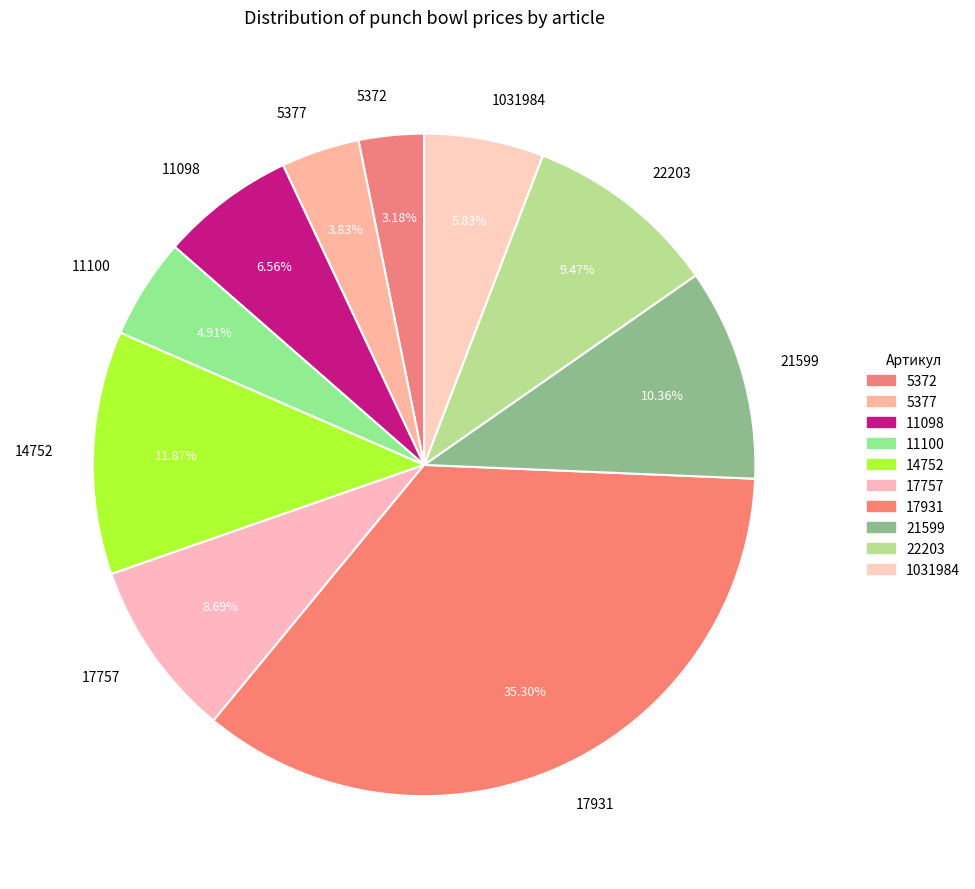

How many slices are in this pie chart?

10